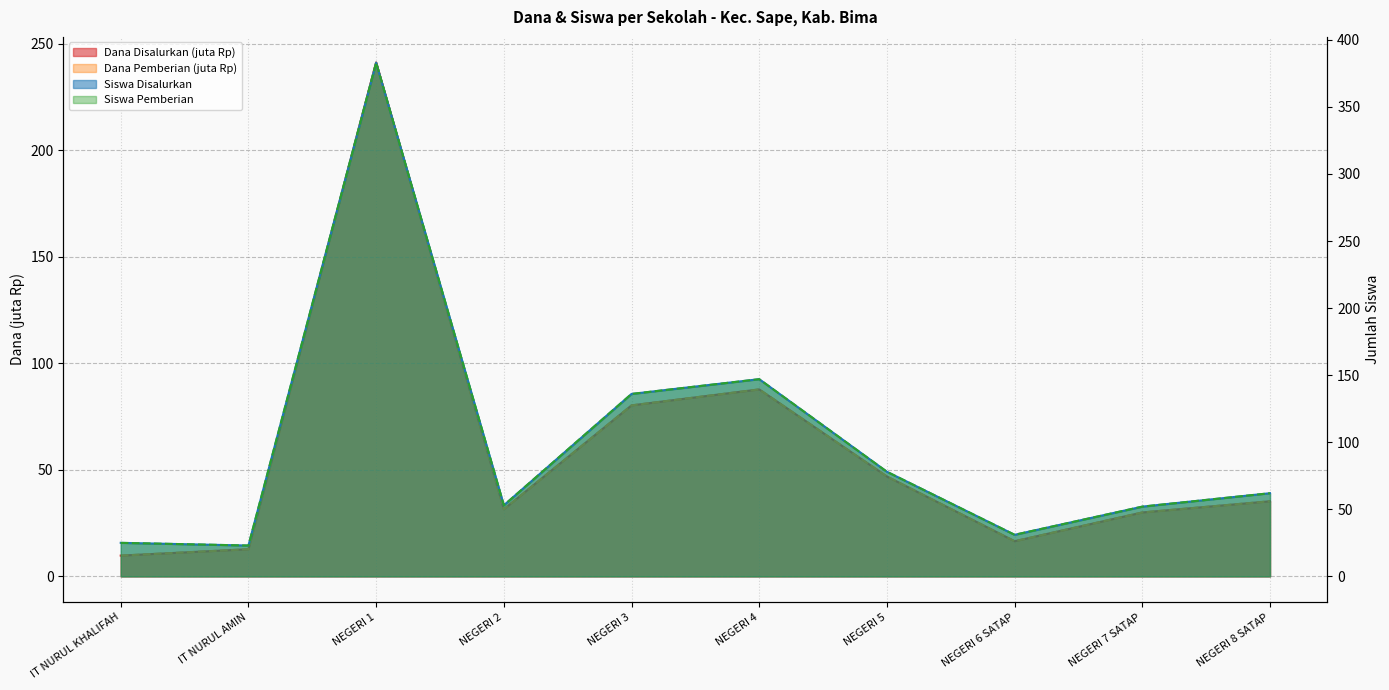

What is the sum of all Siswa Pemberian values?

990.0